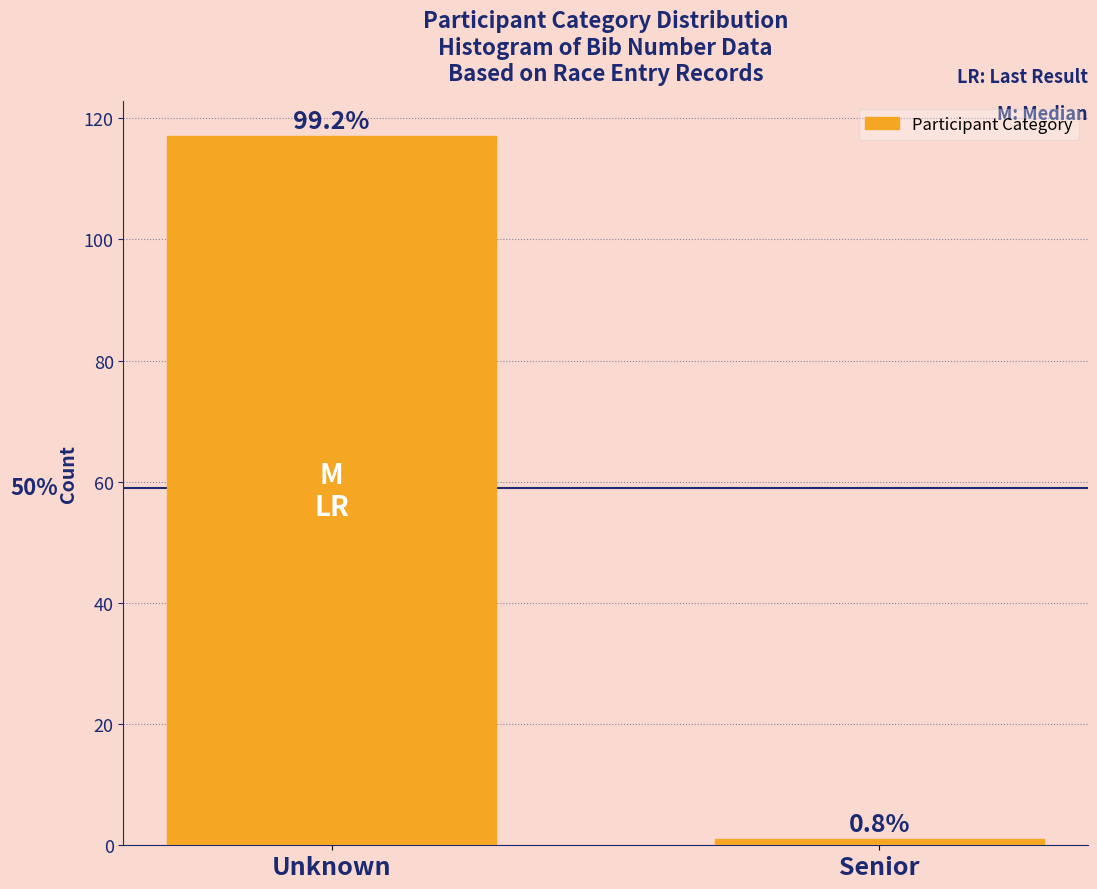

Does the chart contain any negative values?

No